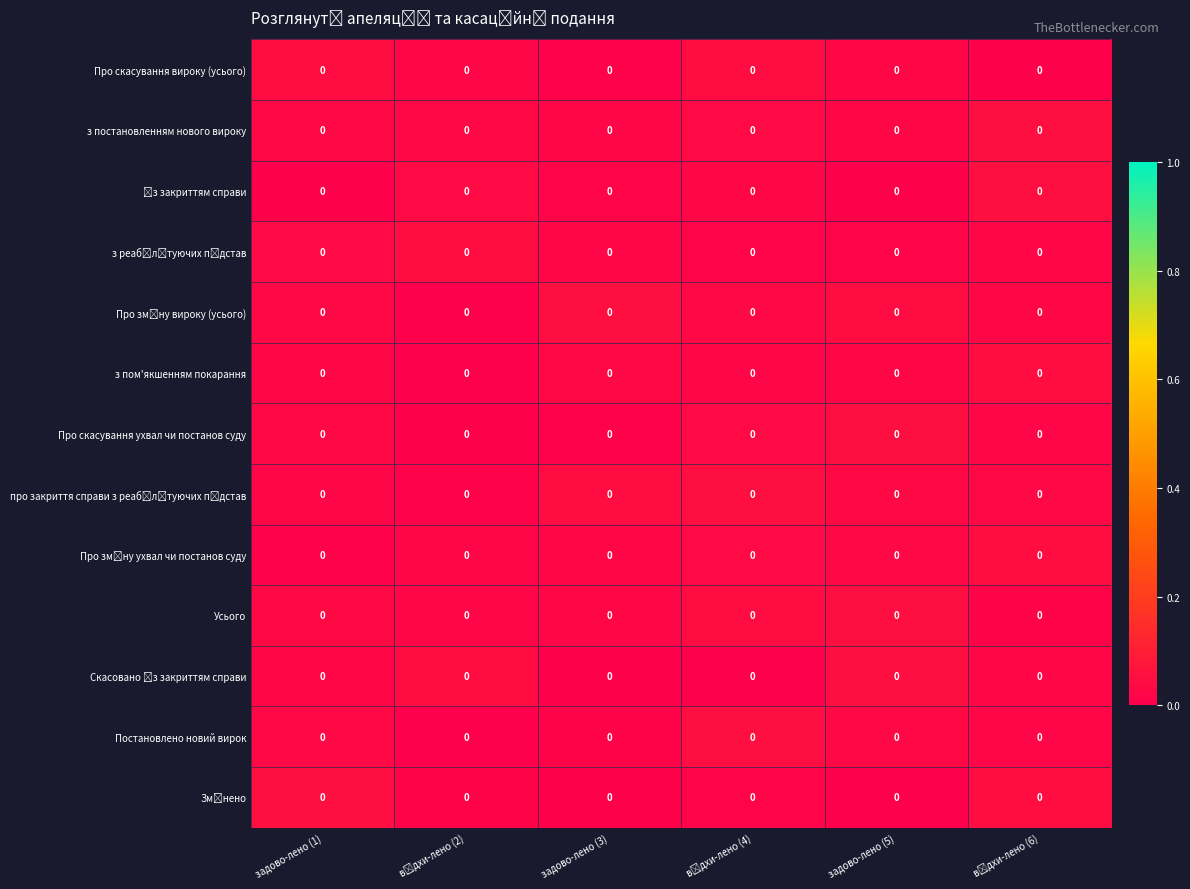

At which category does the chart reach its minimum across all series?

задово-лено (5)